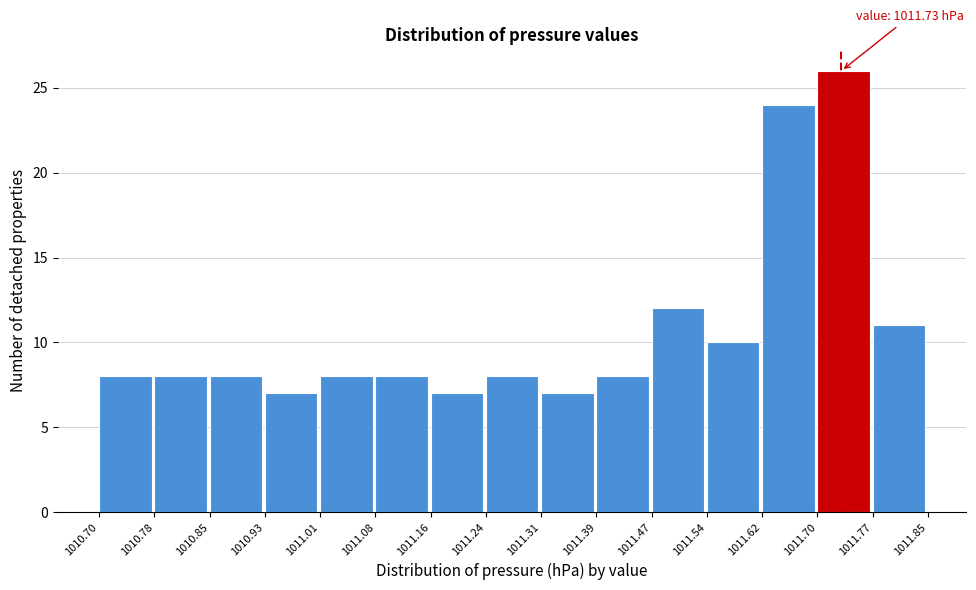

Which range on the x-axis has the tallest bar?

1011.70 to 1011.77